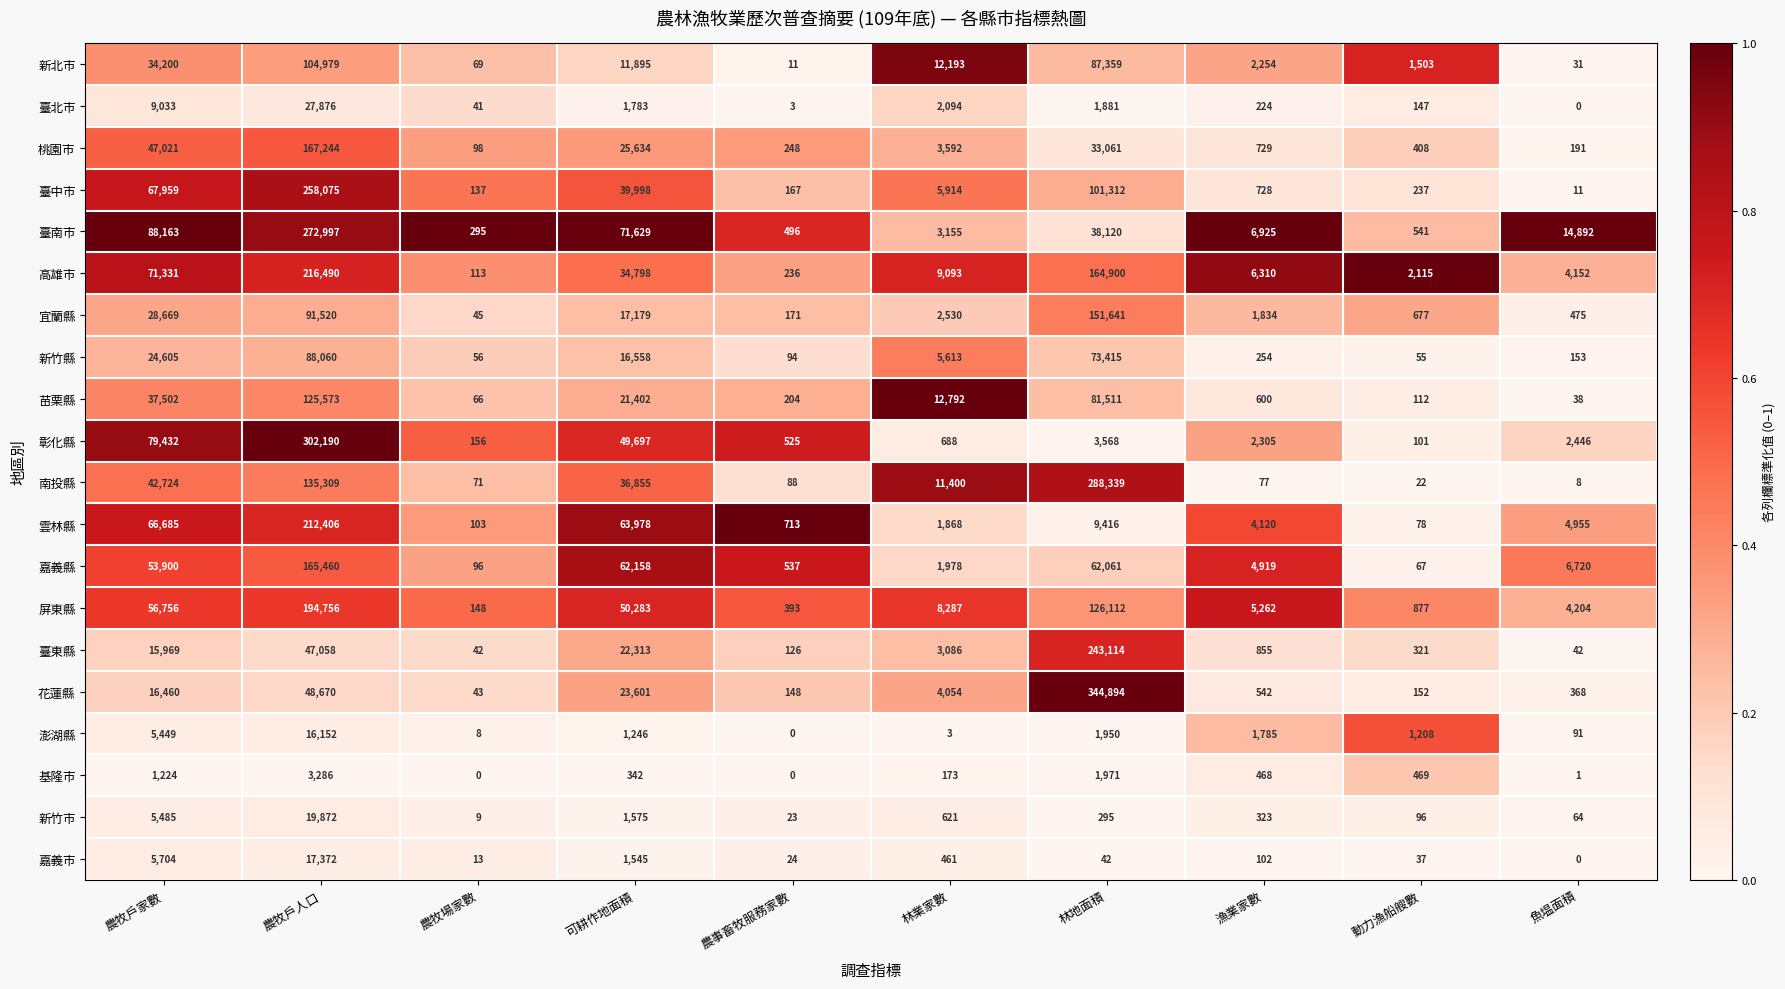

What is the difference between the highest and lowest values at 動力漁船艘數?

2093